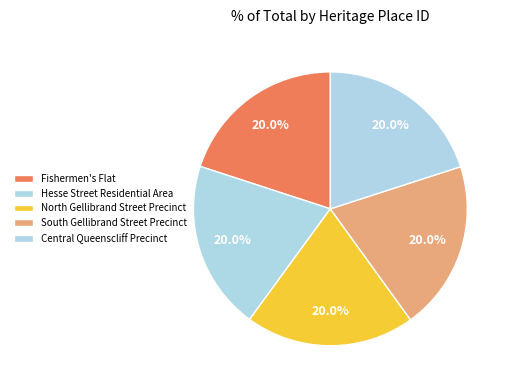

Is there a majority slice in this chart?

No